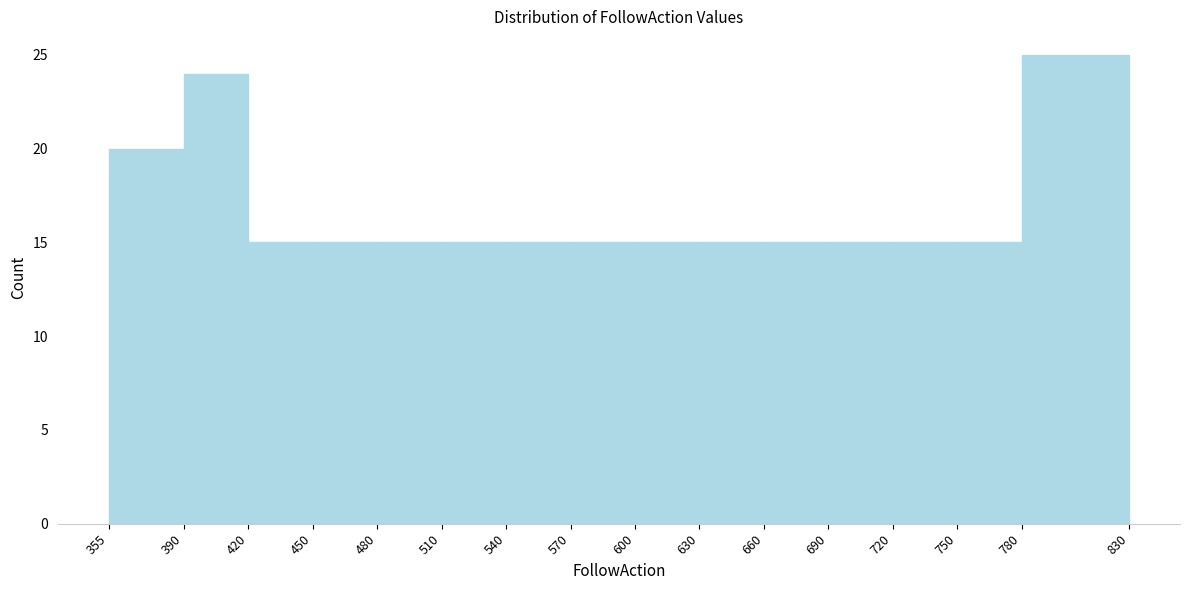

Over which range of the x-axis is the bar tallest?

780 to 830